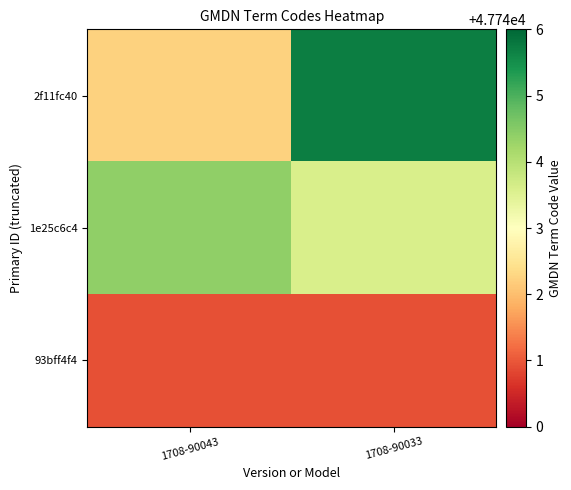

At which category is the sum across all series the highest?

1708-90033